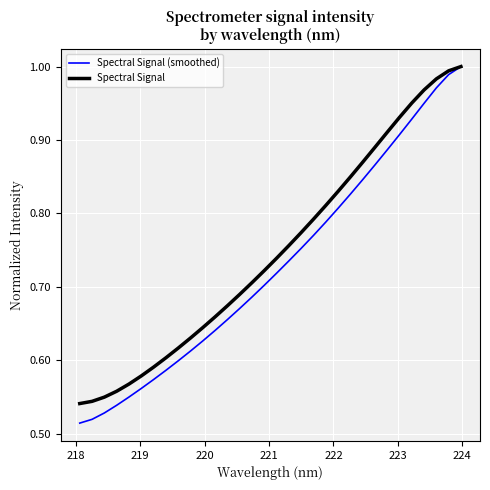

Which series has the widest spread of values?

Spectral Signal (smoothed)